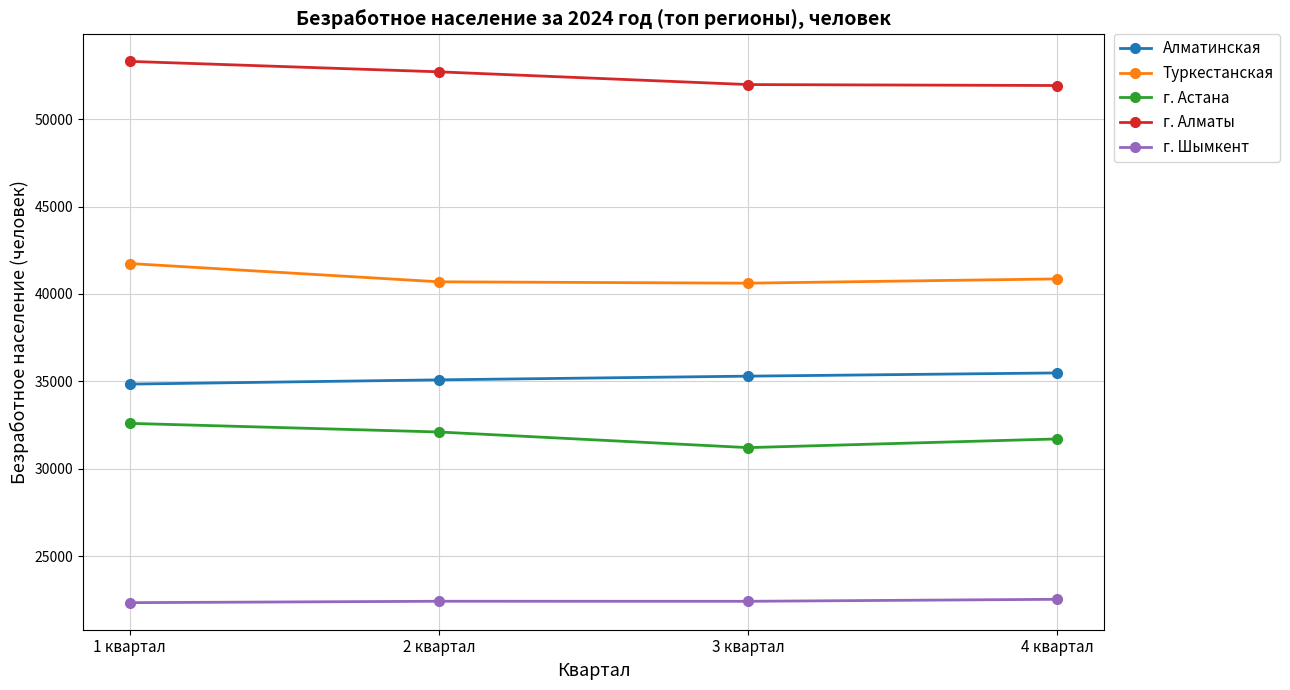

True or false: Алматинская has more than 2 points higher than both neighbors.

False